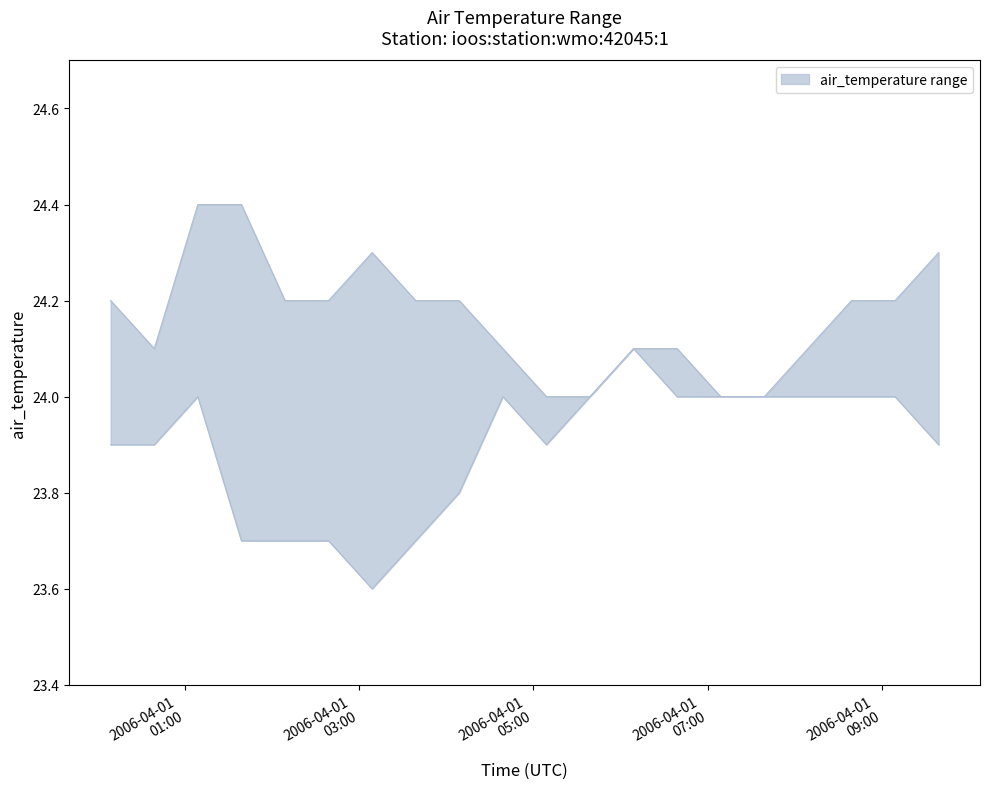

How many lines are shown in the chart?

2